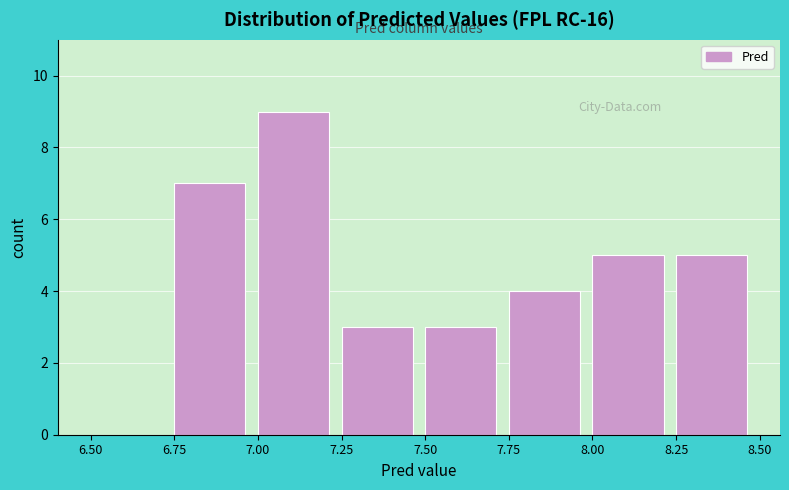

Reading left to right, list every bar in this chart as the range it spans on the x-axis followed by its height. The values are not printed on the chart, so give them approximately, as read against the axis.

6.50 to 6.75: 0
6.75 to 7.00: 7
7.00 to 7.25: 9
7.25 to 7.50: 3
7.50 to 7.75: 3
7.75 to 8.00: 4
8.00 to 8.25: 5
8.25 to 8.50: 5